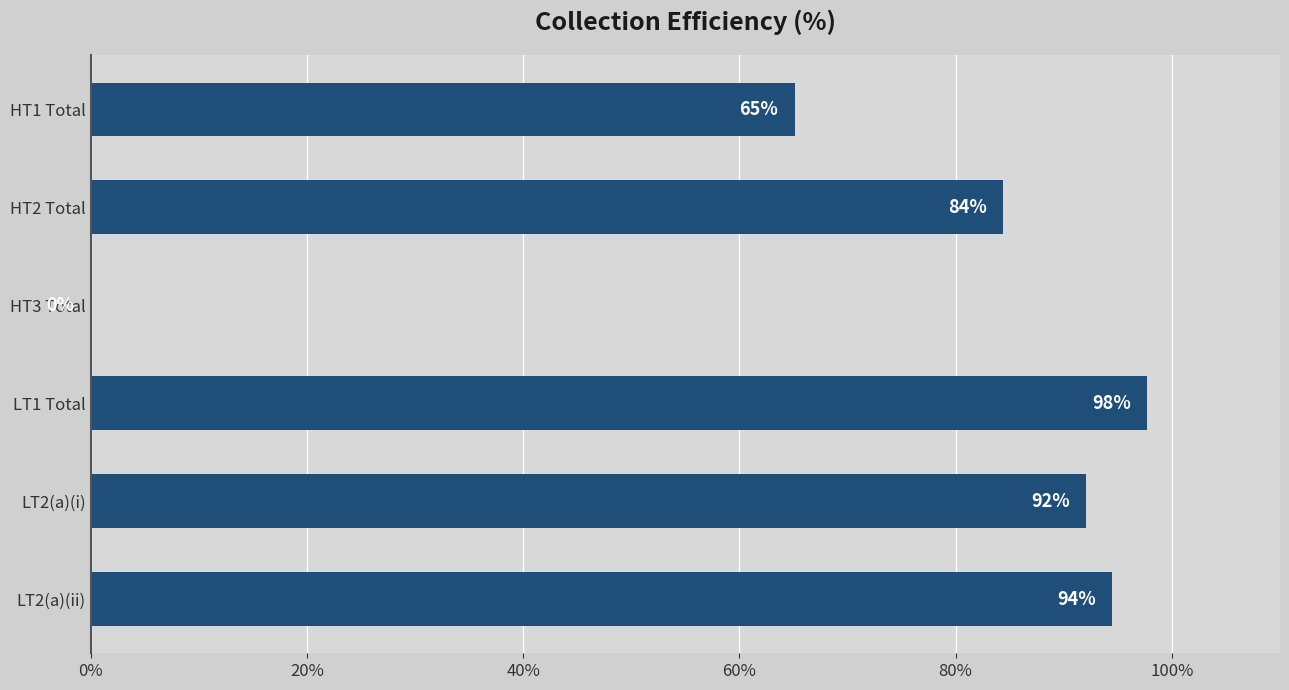

What is the maximum value shown in the chart?

97.7